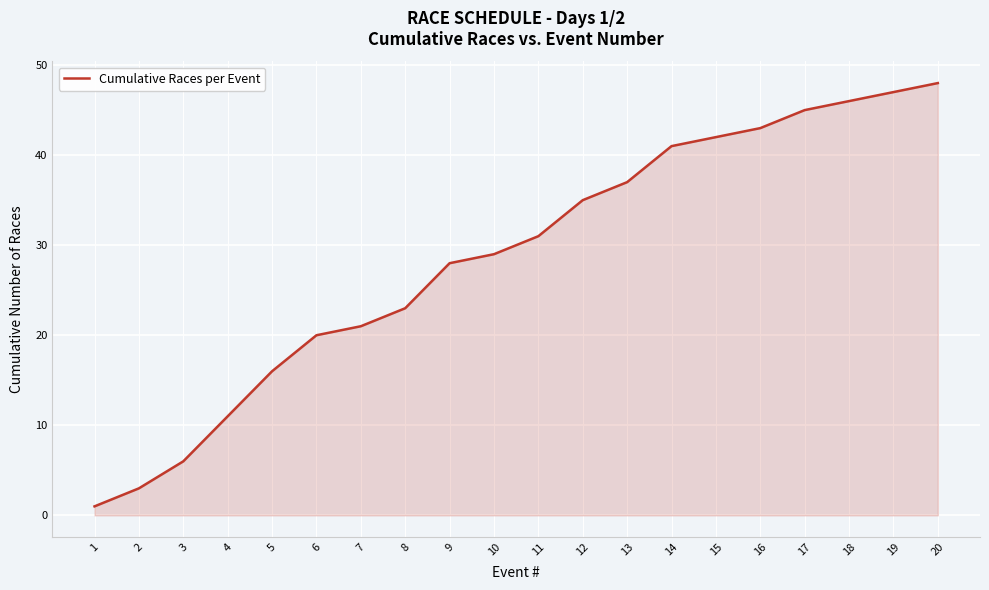

Rank the categories by value from lowest to highest.

1, 2, 3, 4, 5, 6, 7, 8, 9, 10, 11, 12, 13, 14, 15, 16, 17, 18, 19, 20